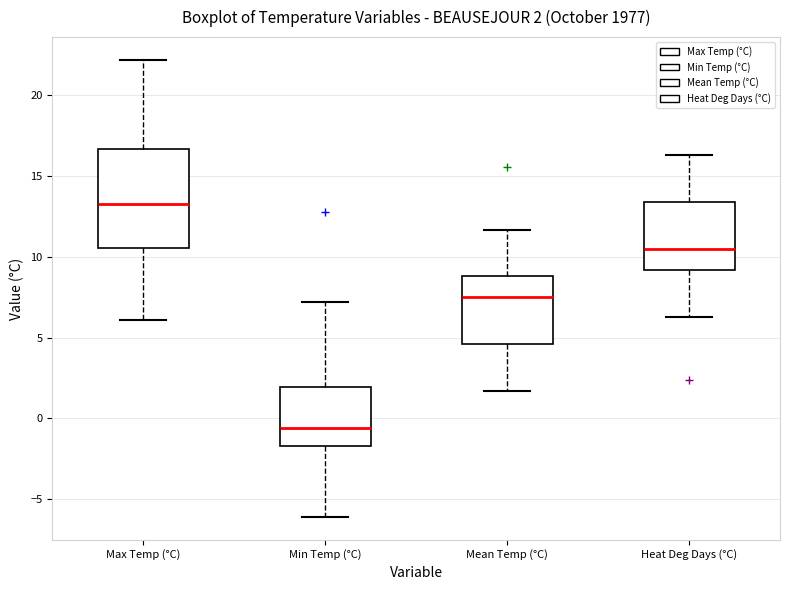

Which box is the tallest, from its lower edge to its upper edge?

Max Temp (°C)